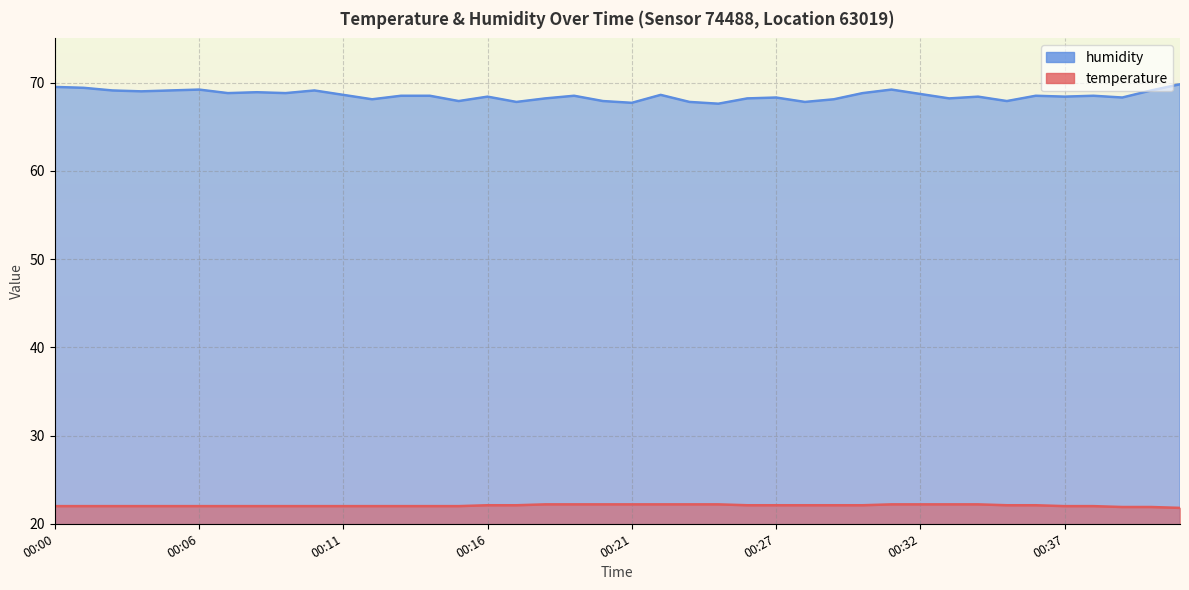

Is the value of humidity at 00:01 greater than the value of temperature at 00:12?

Yes